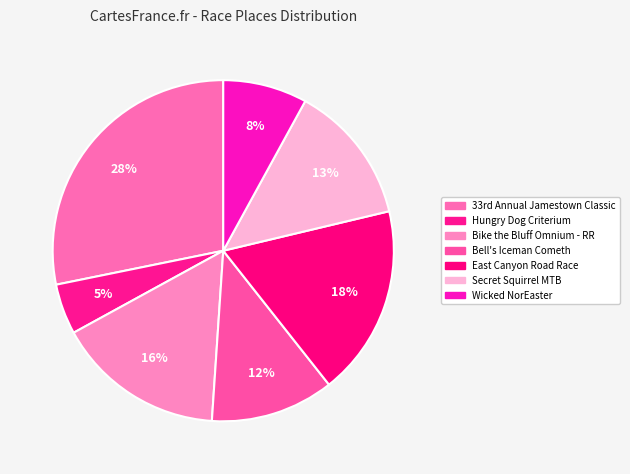

The Hungry Dog Criterium slice represents 1% of the pie. True or false?

False